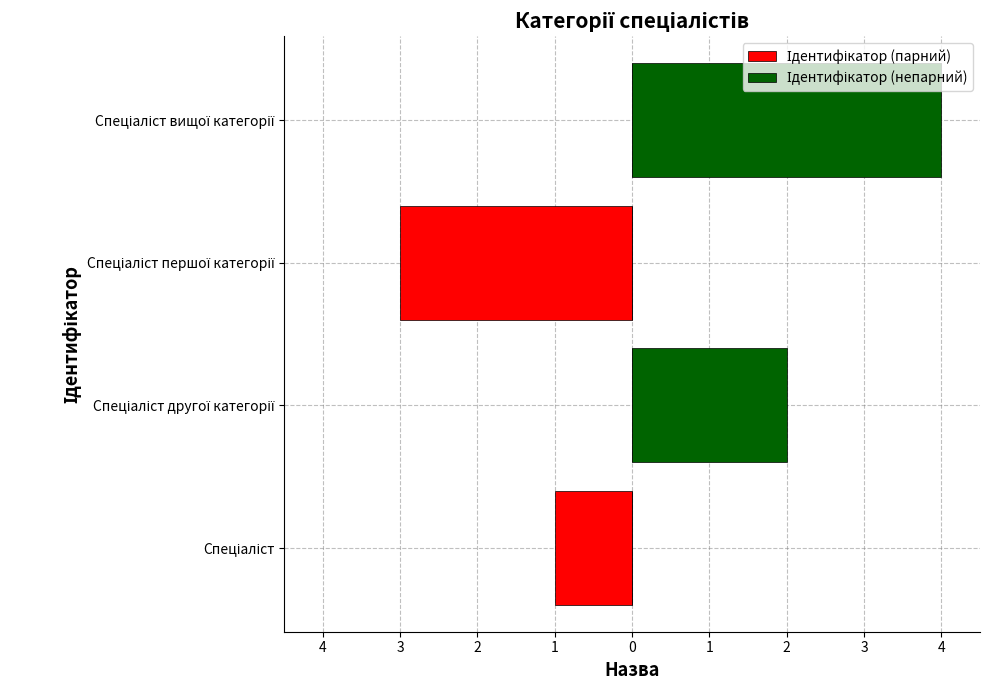

Is the value of Ідентифікатор (парний) at Спеціаліст greater than the value of Ідентифікатор (непарний) at Спеціаліст вищої категорії?

No